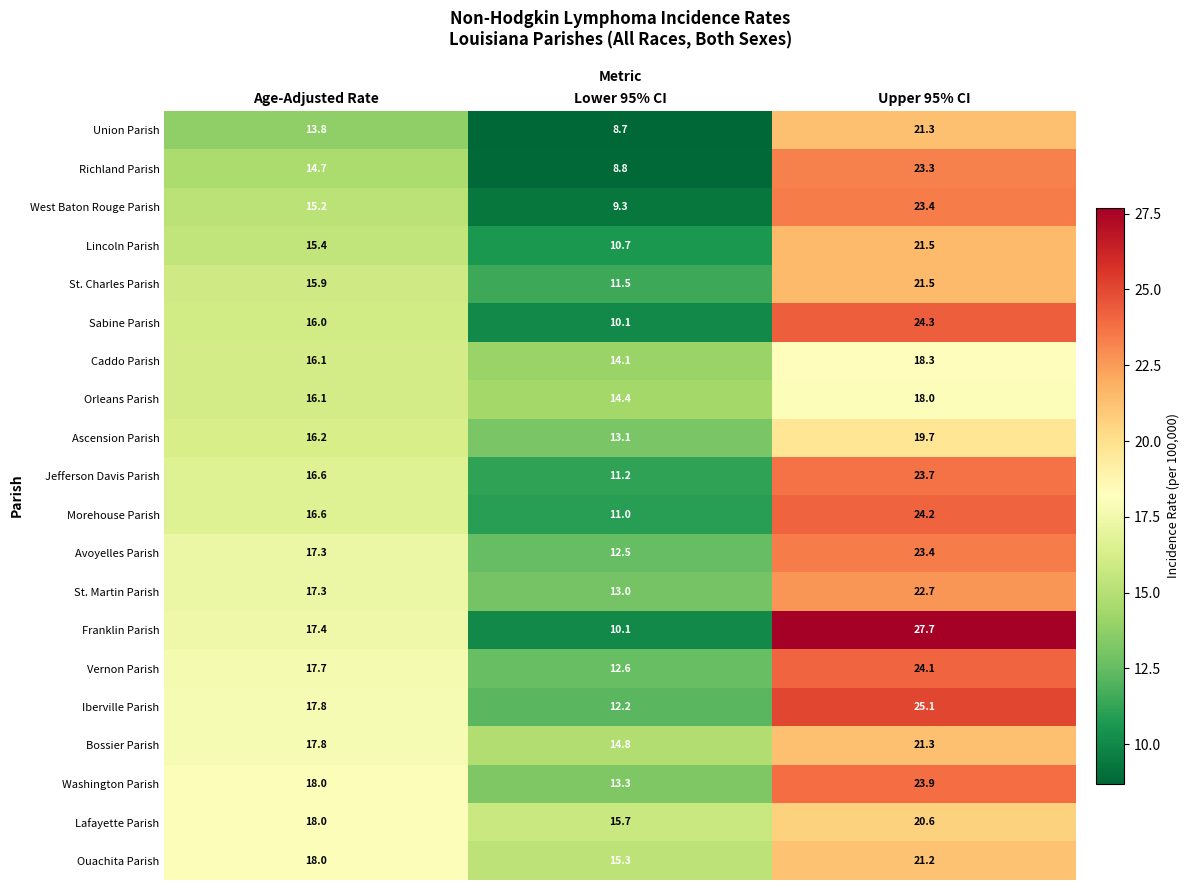

What is the greatest value displayed?

27.7